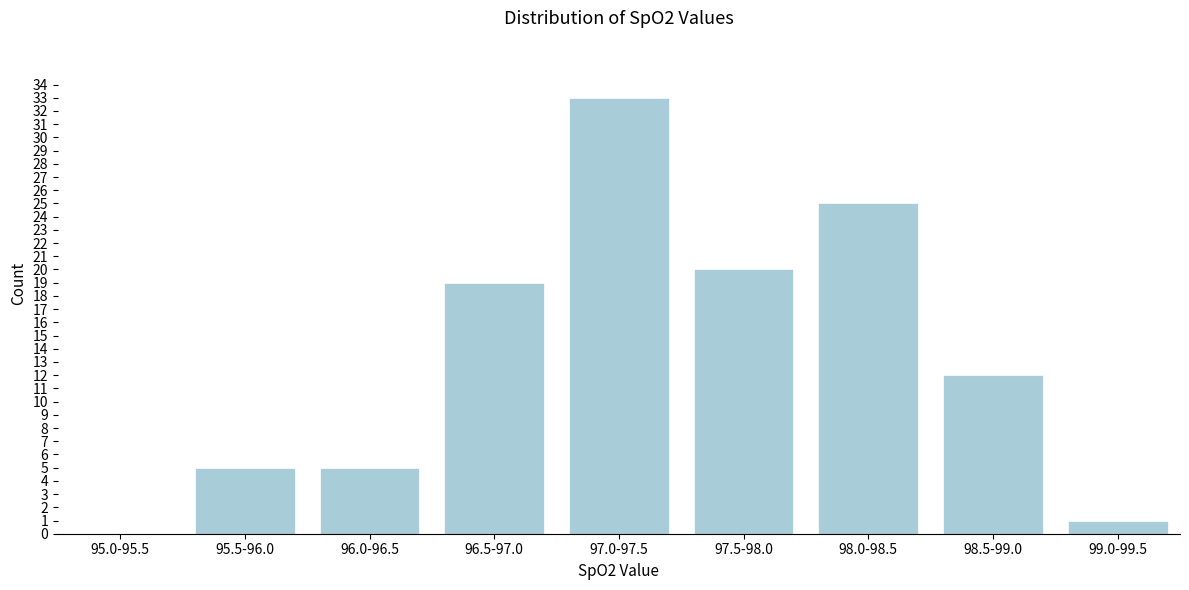

Reading left to right, transcribe all the data shown in this chart.

95.0-95.5=0	95.5-96.0=5	96.0-96.5=5	96.5-97.0=19	97.0-97.5=33	97.5-98.0=20	98.0-98.5=25	98.5-99.0=12	99.0-99.5=1